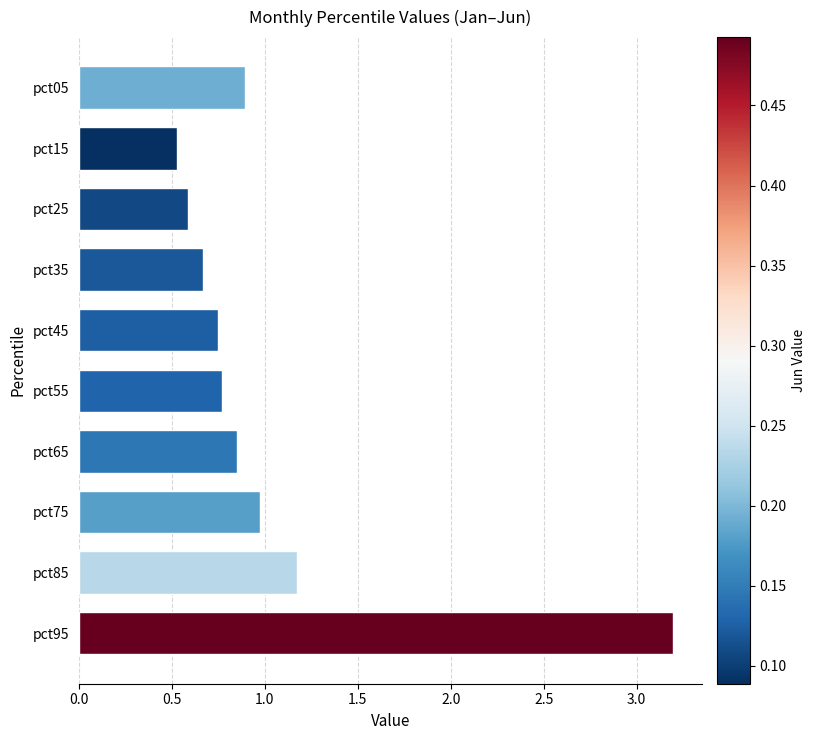

What is the change in value from pct05 to pct25?

-0.3